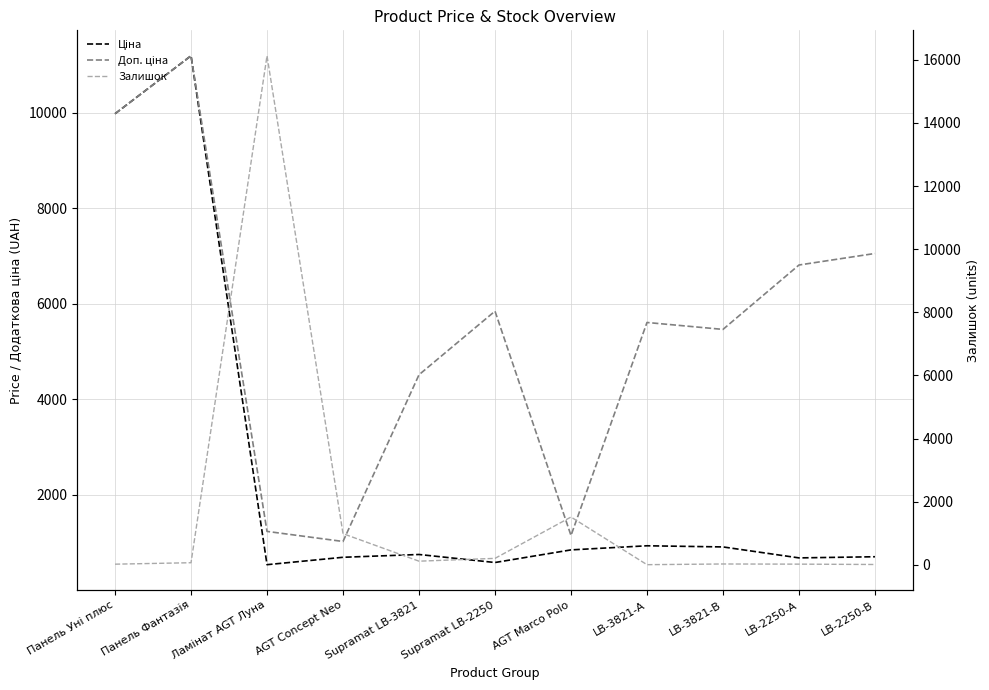

The value of Залишок at Панель Фантазія is 95.5. True or false?

False